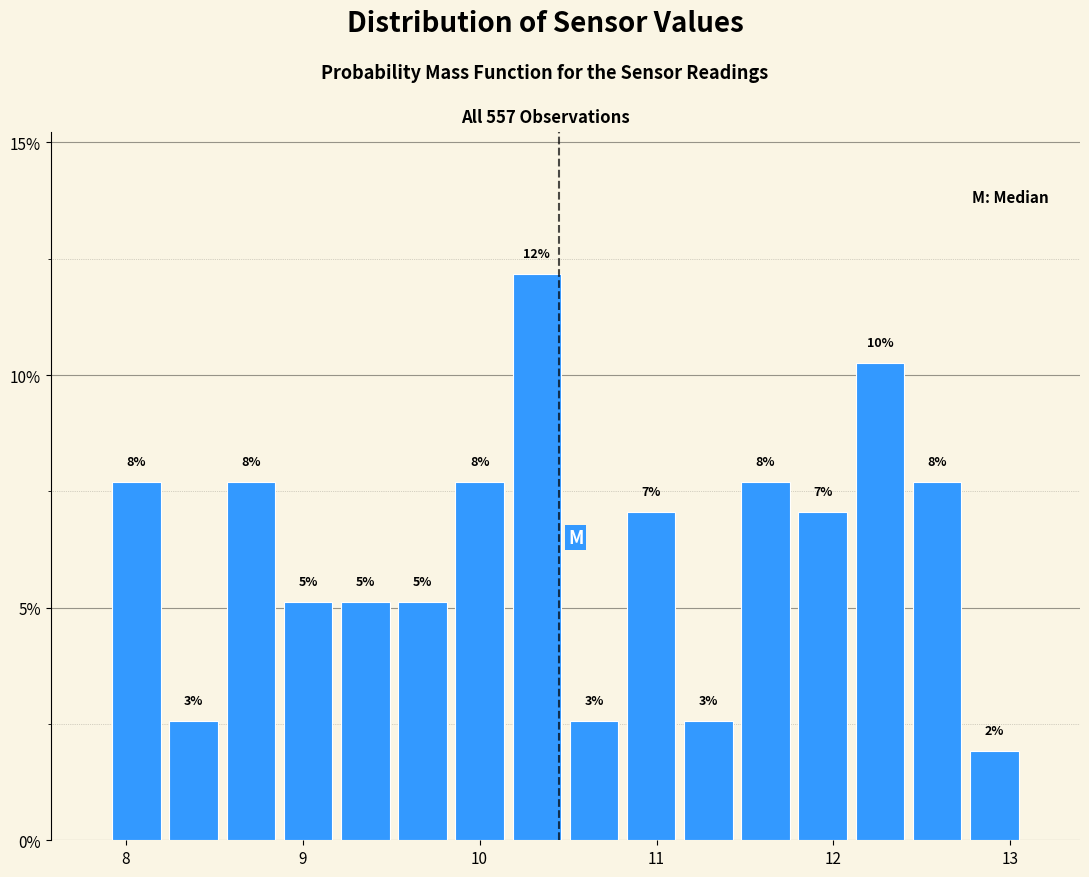

Around what value on the x-axis is the tallest bar? Give the approximate position of its centre, as read against the axis.

10.3